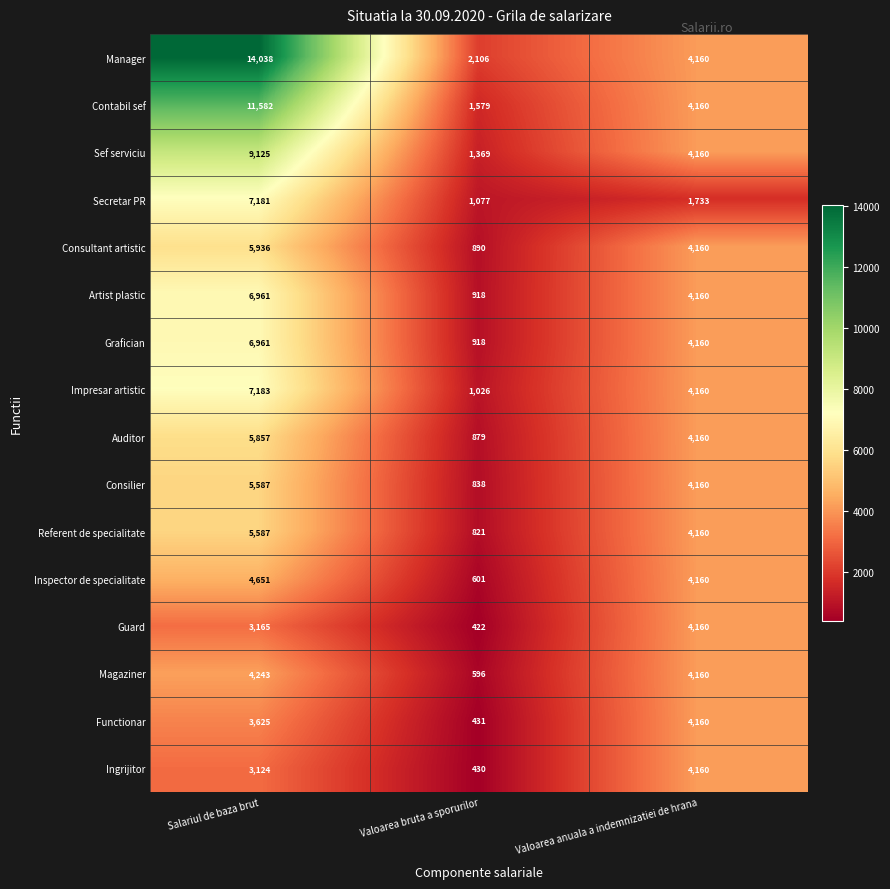

Which series has the largest total across all categories?

Manager